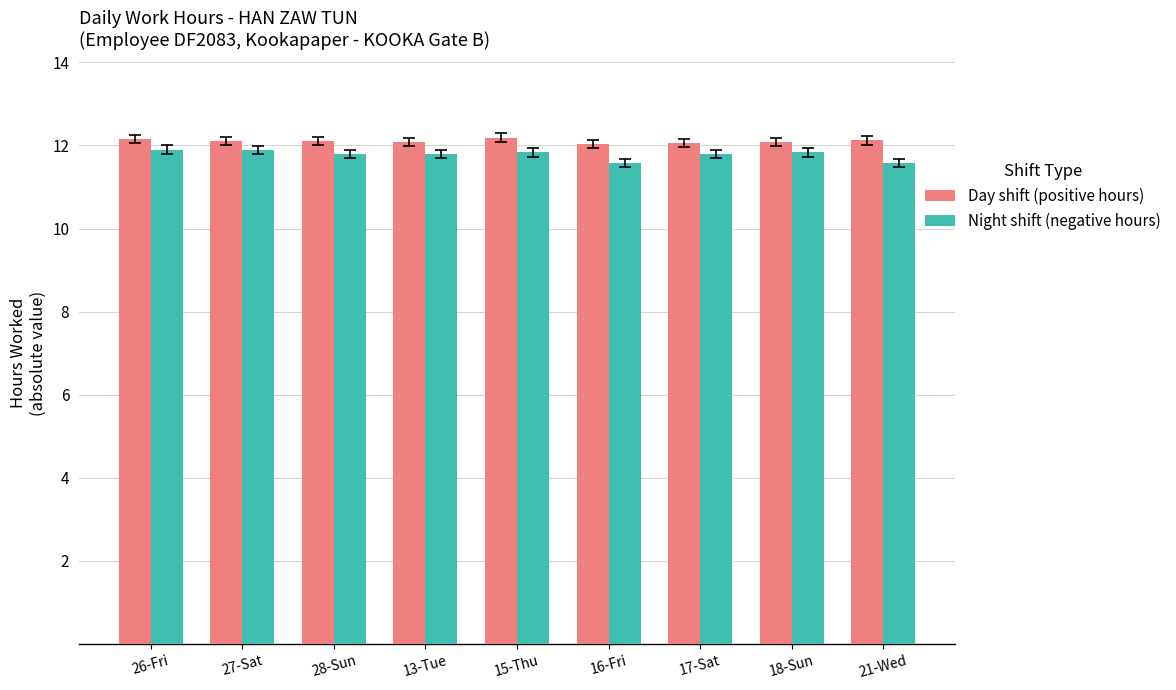

Count the Day shift (positive hours) values in the range 12 to 13.

9